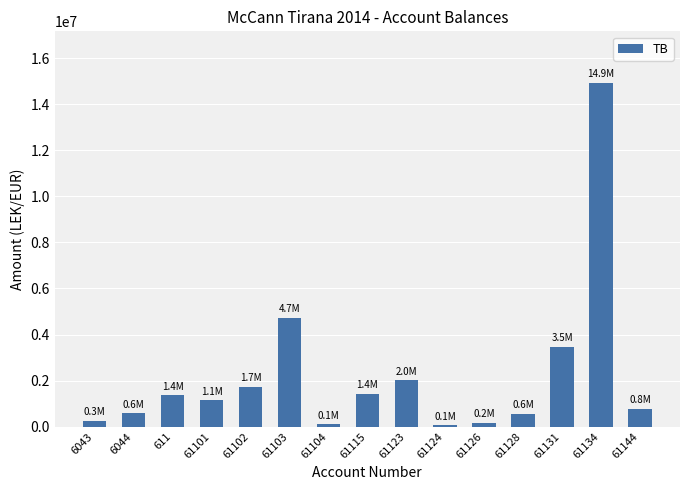

What is the change in value from 61101 to 61134?

+13782115.1